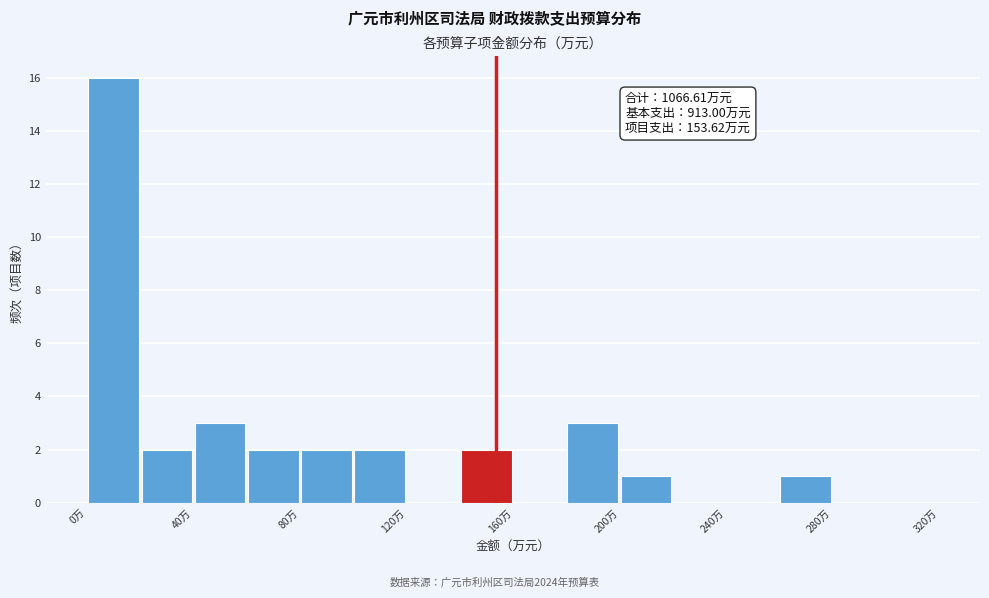

Over which range of the x-axis is the bar tallest?

0 to 20